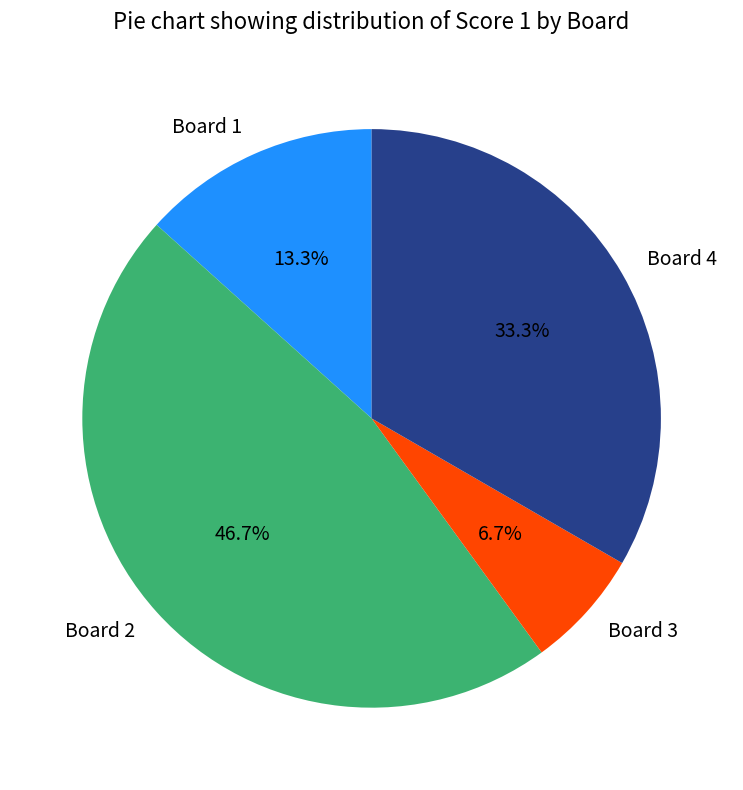

Between Board 3 and Board 2, which is larger?

Board 2